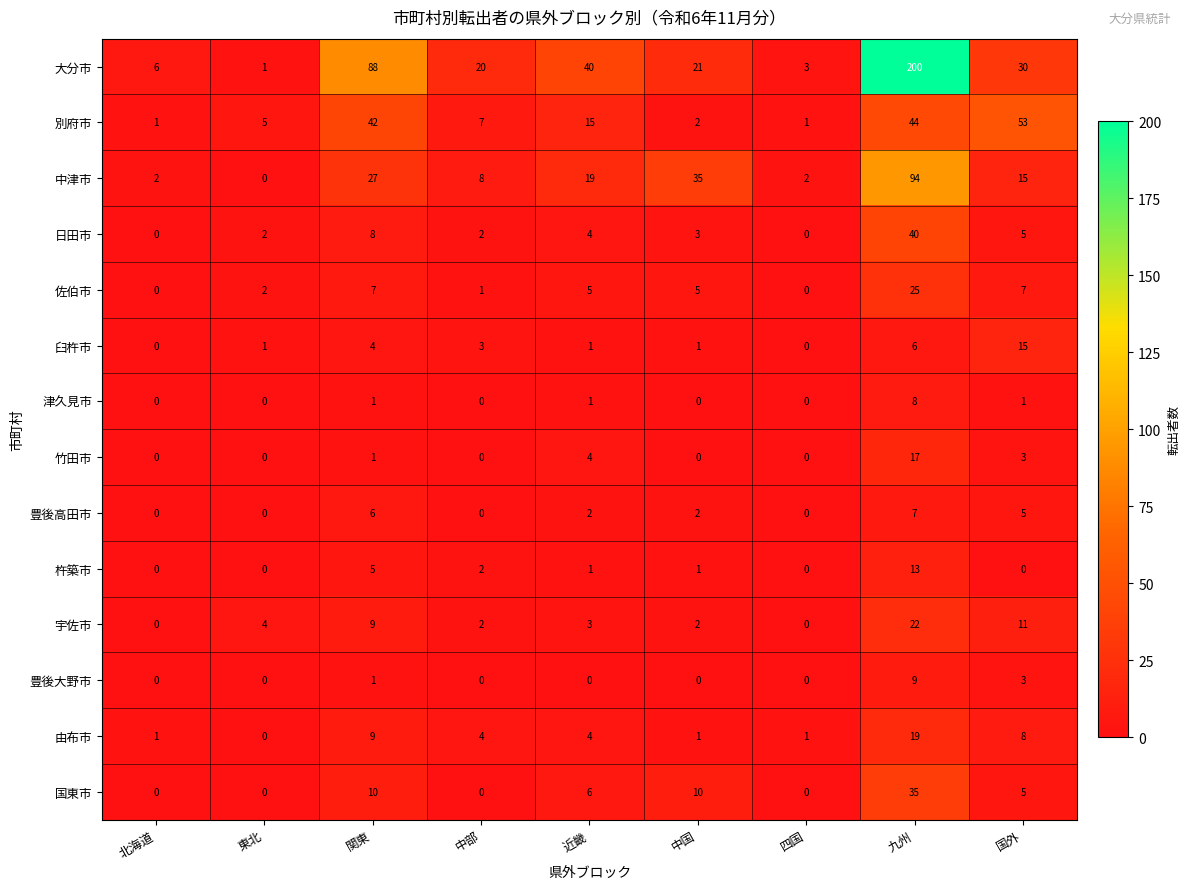

At which label is 別府市 closest to 27?

近畿